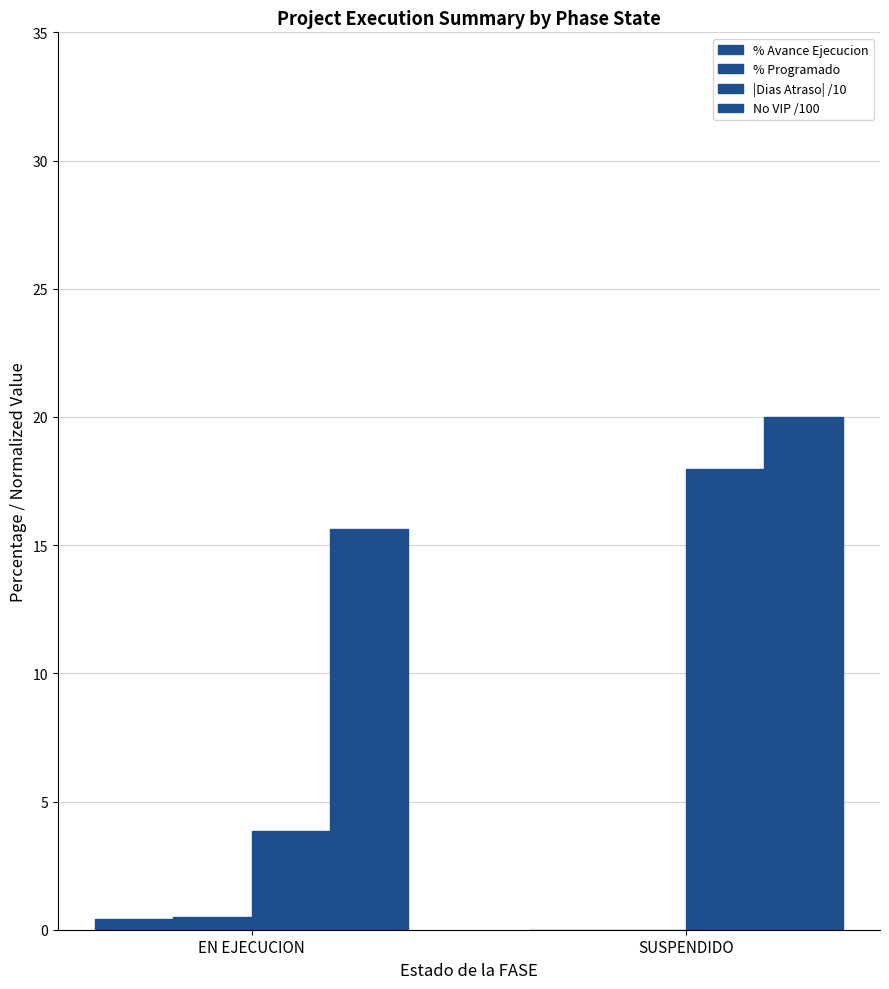

How many groups of bars are there?

2